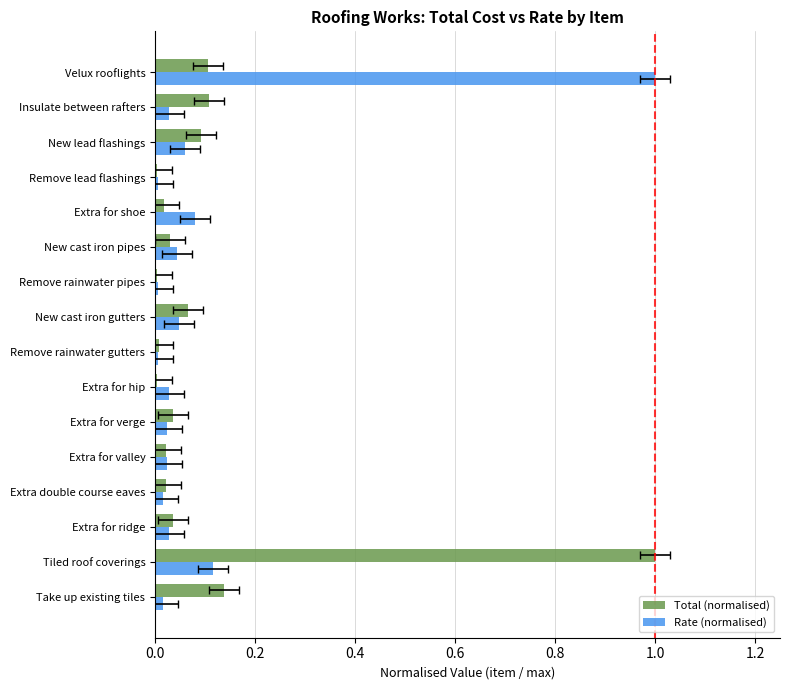

Is the value of Total (normalised) at Remove lead flashings greater than the value of Rate (normalised) at Velux rooflights?

No